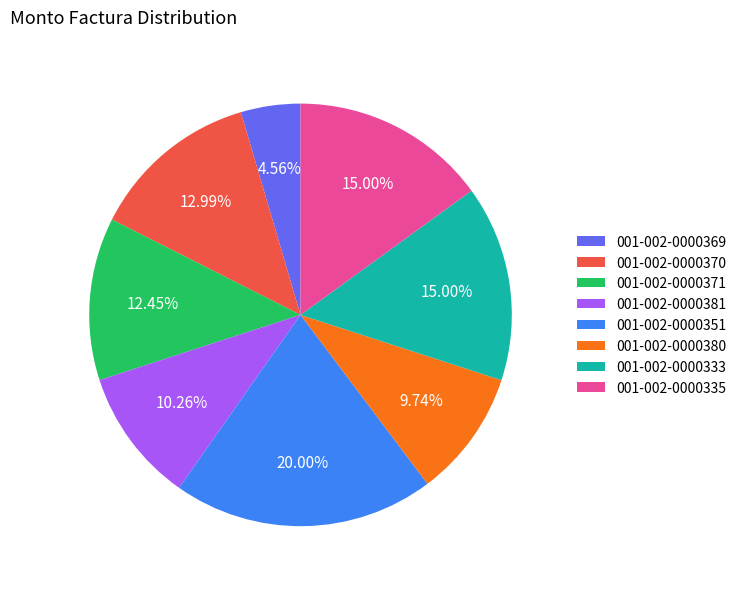

What is the ratio of the value at 001-002-0000371 to the value at 001-002-0000369?

2.7